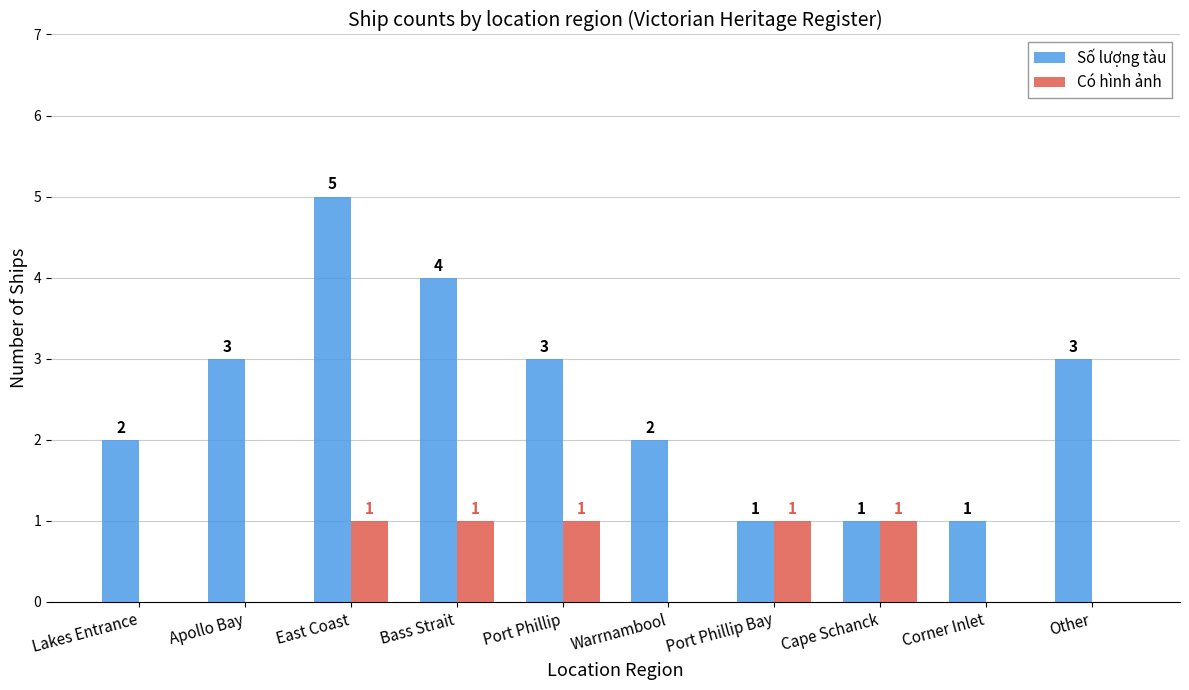

Reading right to left, extract all data points from this chart.

Số lượng tàu: Other=3	Corner Inlet=1	Cape Schanck=1	Port Phillip Bay=1	Warrnambool=2	Port Phillip=3	Bass Strait=4	East Coast=5	Apollo Bay=3	Lakes Entrance=2
Có hình ảnh: Other=0	Corner Inlet=0	Cape Schanck=1	Port Phillip Bay=1	Warrnambool=0	Port Phillip=1	Bass Strait=1	East Coast=1	Apollo Bay=0	Lakes Entrance=0